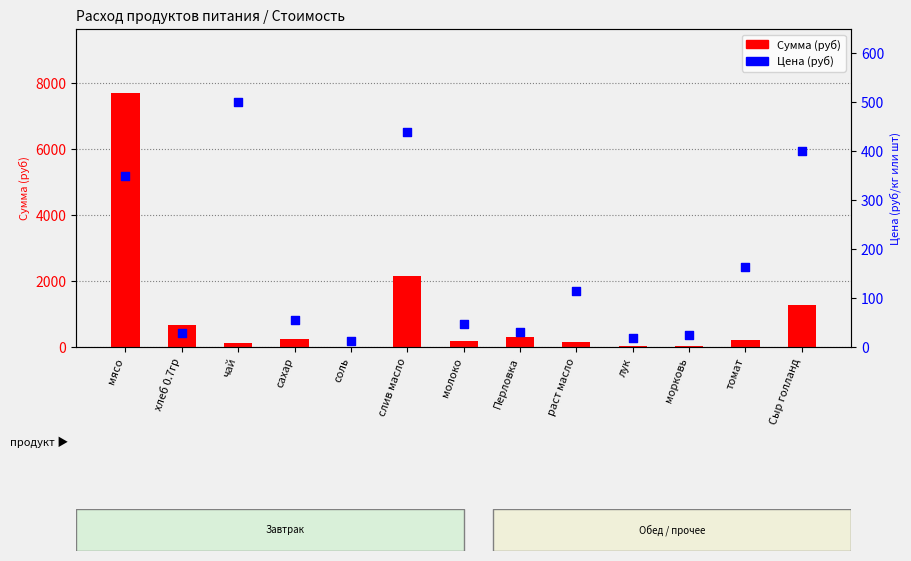

At which category is the sum across all series the highest?

мясо